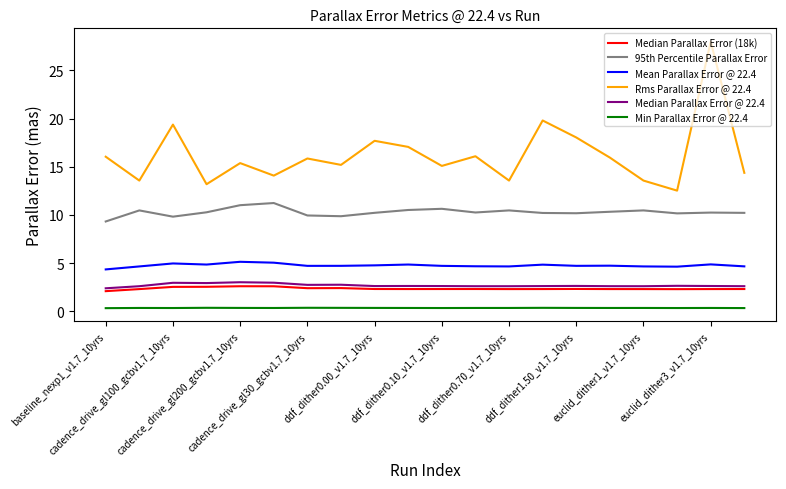

Which series has the largest range (max minus min)?

Rms Parallax Error @ 22.4